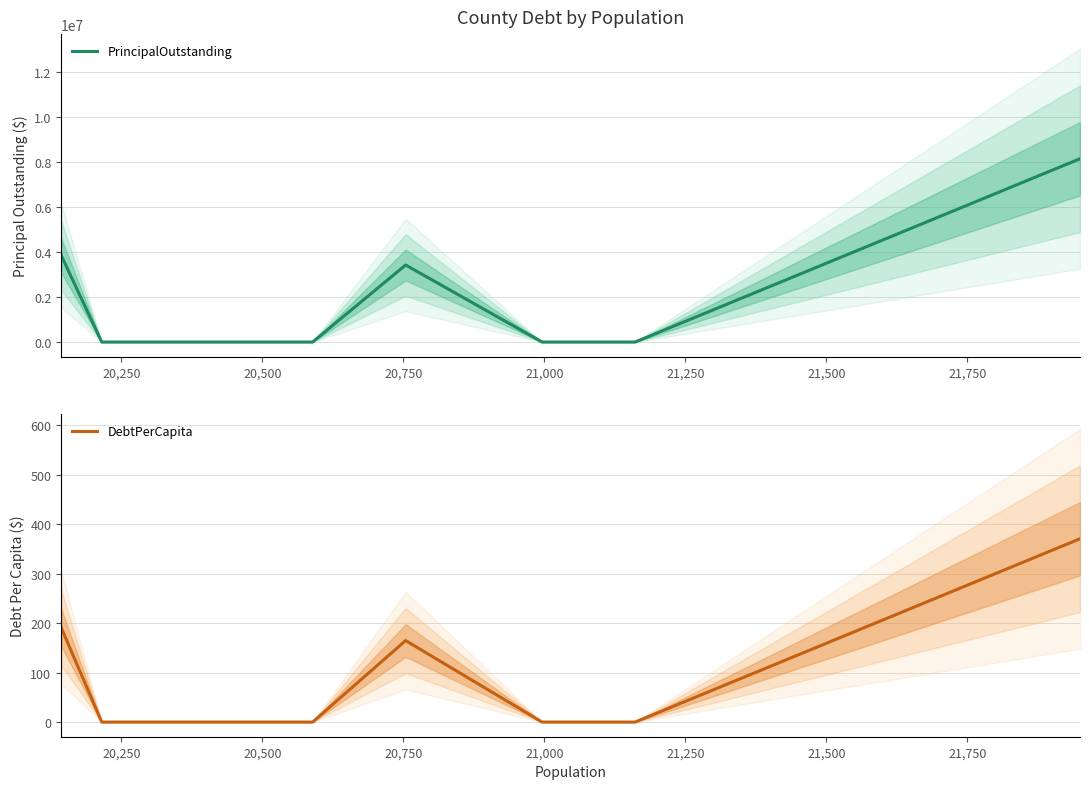

What is the highest value of the DebtPerCapita series?

370.6